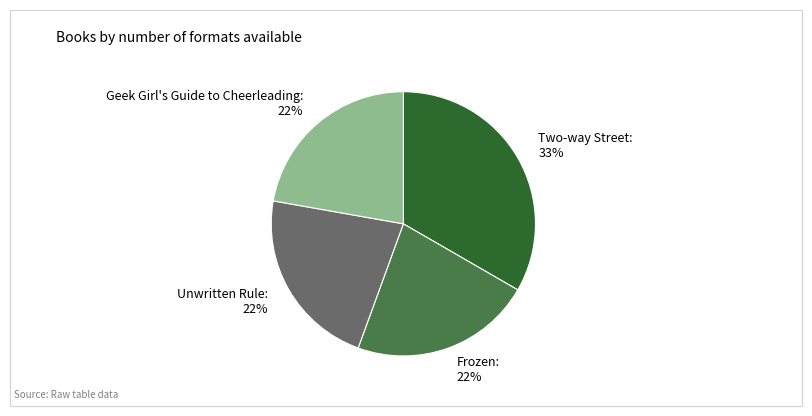

To the nearest percent, what percentage of the pie is Two-way Street?

33%